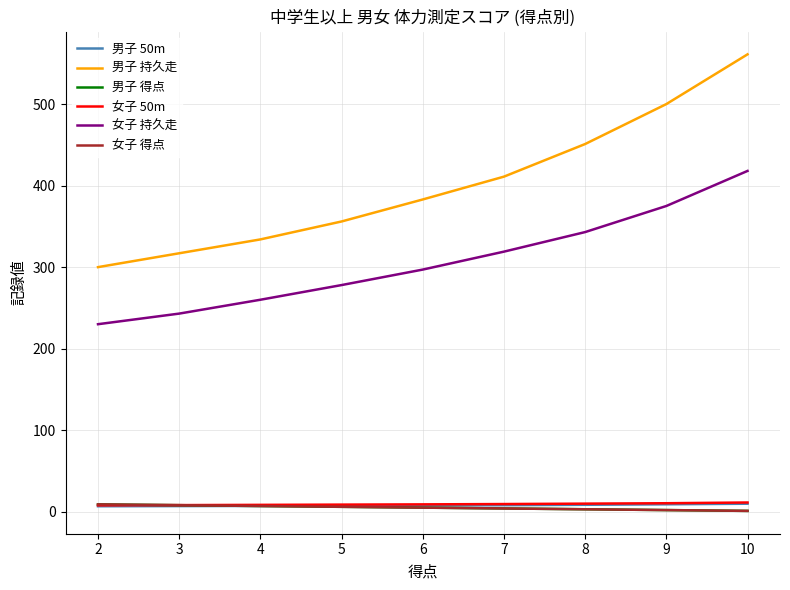

Rank the categories by 女子 得点 value from highest to lowest.

2, 3, 4, 5, 6, 7, 8, 9, 10